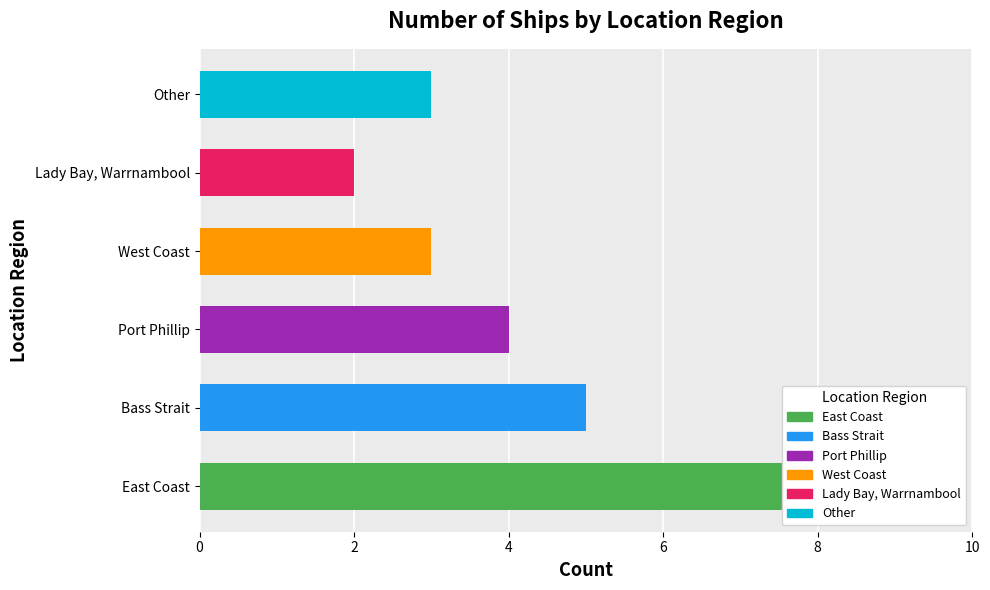

How many values are between 3 and 5?

4